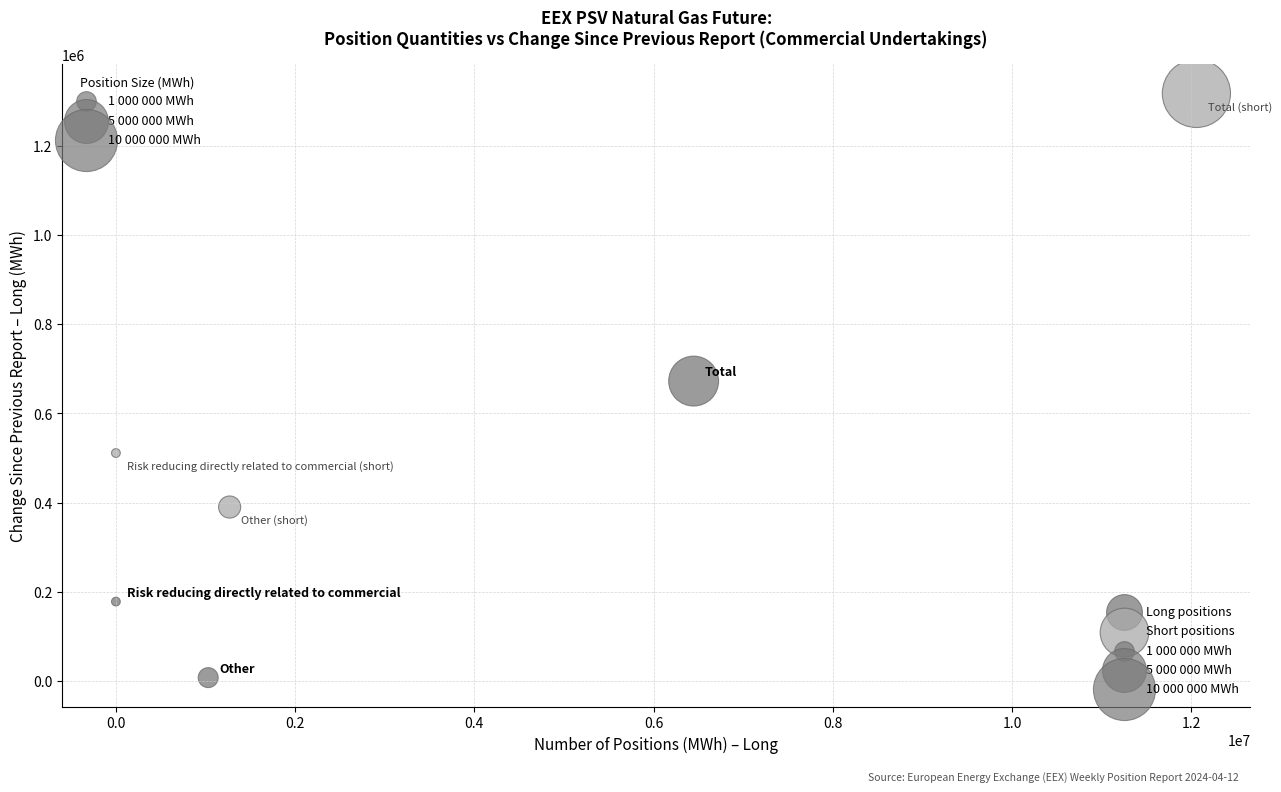

Which series contains the highest Y value?

Short positions